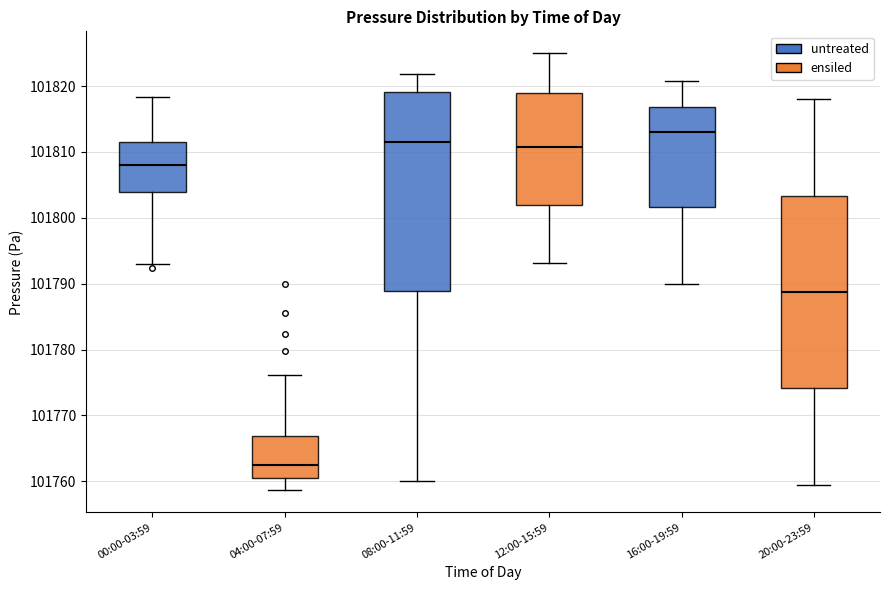

Reading left to right, transcribe this box plot: for each box, give where its median line is, the range the box spans, and where its two whiskers end, as read against the y-axis. The values are not printed on the chart, so give them approximately, as read against the axis.

00:00-03:59: median 101808, box 101804 to 101812, whiskers 101793 to 101818
04:00-07:59: median 101763, box 101761 to 101767, whiskers 101759 to 101776
08:00-11:59: median 101812, box 101789 to 101819, whiskers 101760 to 101822
12:00-15:59: median 101811, box 101802 to 101819, whiskers 101793 to 101825
16:00-19:59: median 101813, box 101802 to 101817, whiskers 101790 to 101821
20:00-23:59: median 101789, box 101774 to 101803, whiskers 101760 to 101818